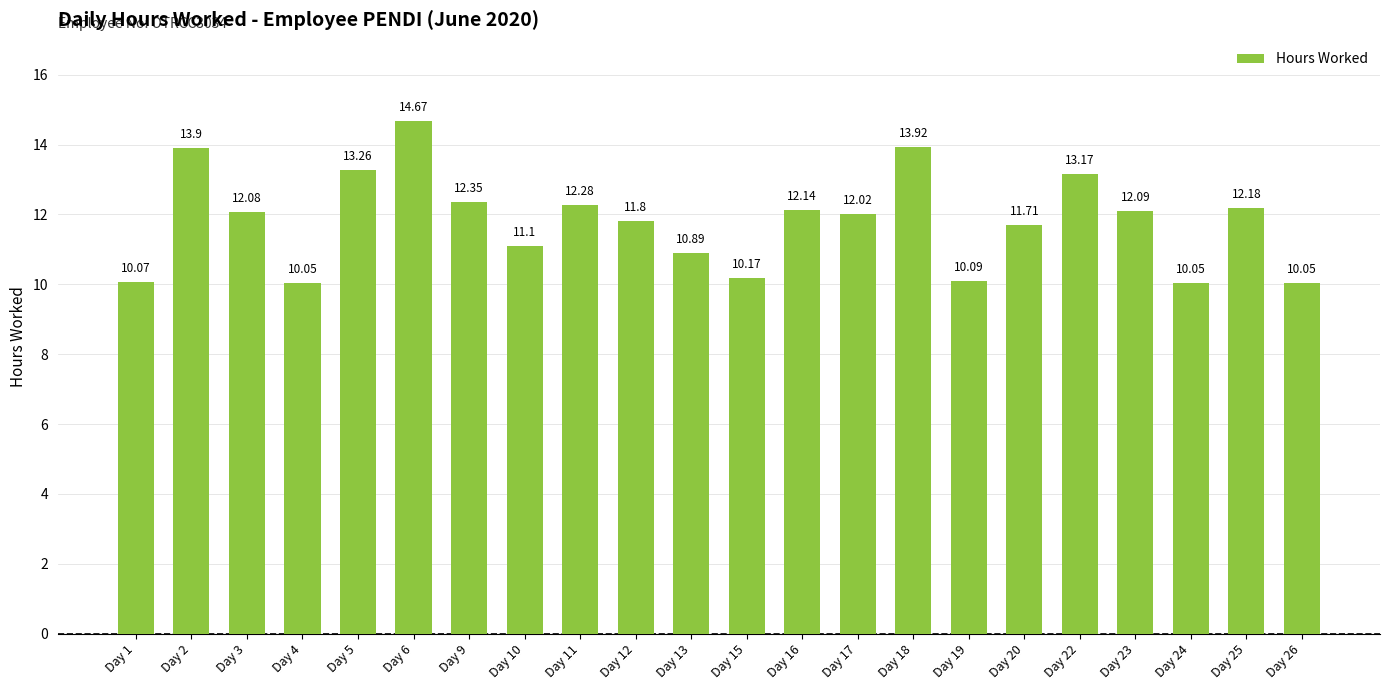

Between Day 23 and Day 19, which is larger?

Day 23